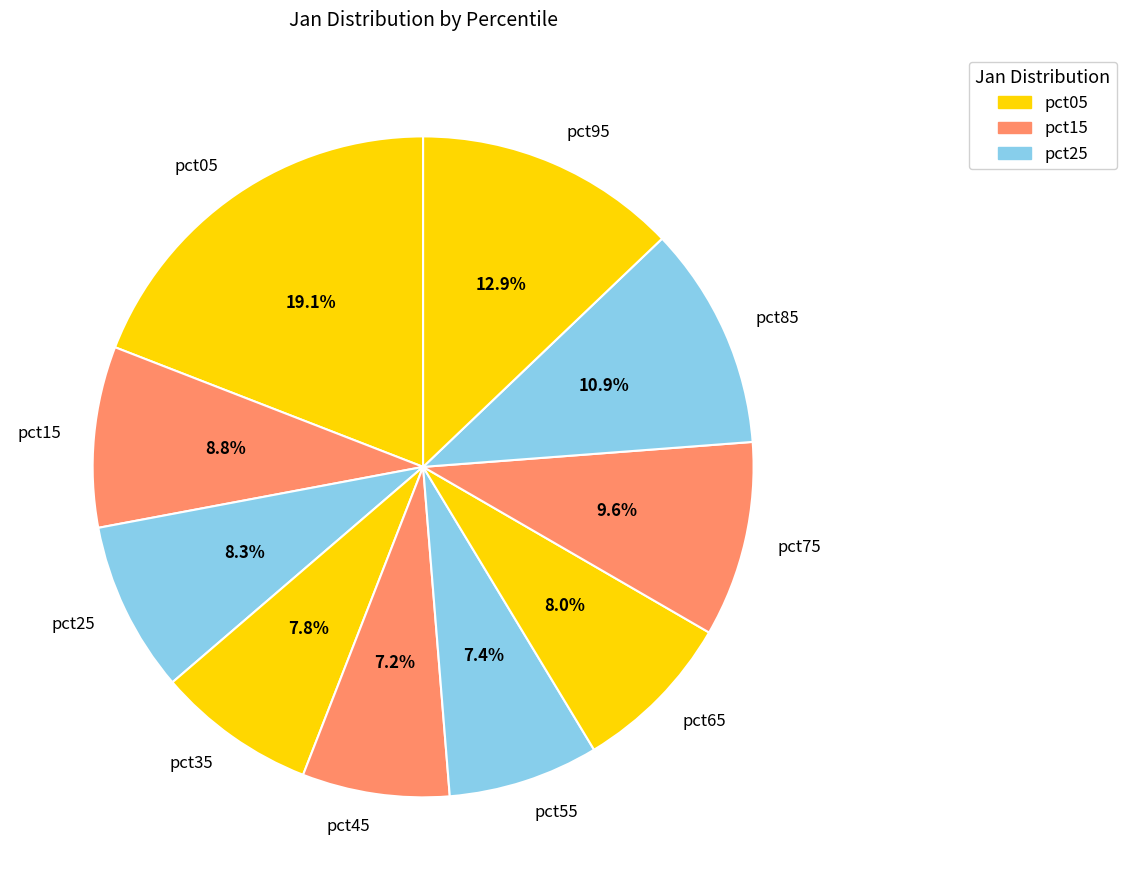

What percentage is NOT represented by pct05?

80.9%